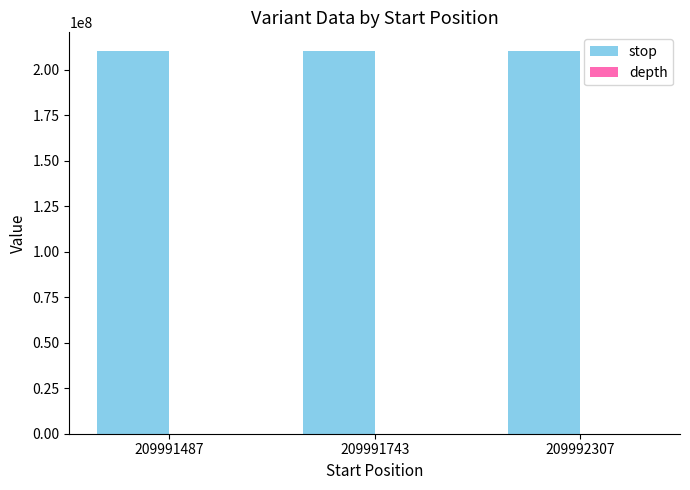

The value of stop at 209991487 is 312334122. True or false?

False